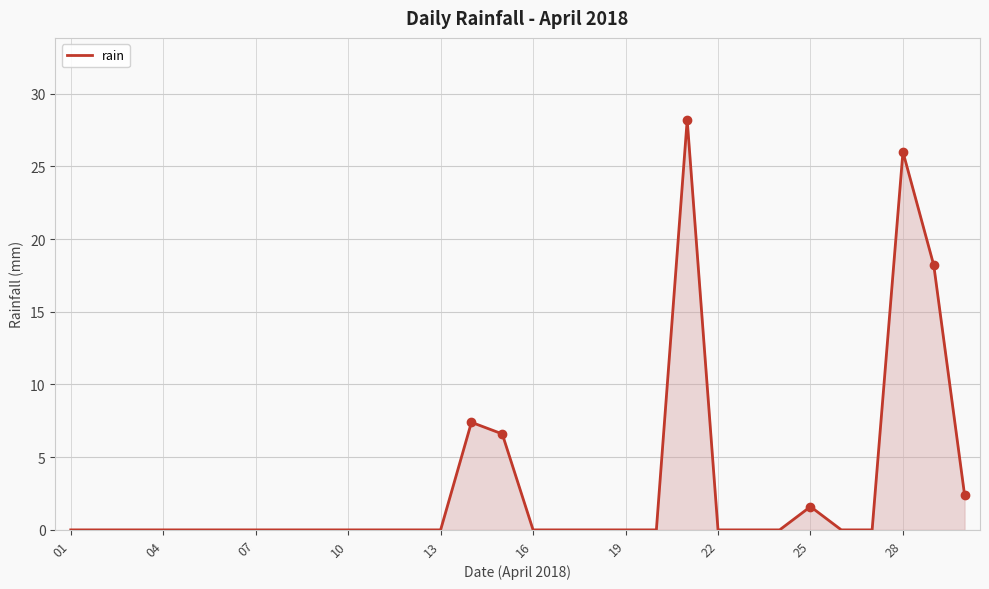

What is the maximum value shown in the chart?

28.2